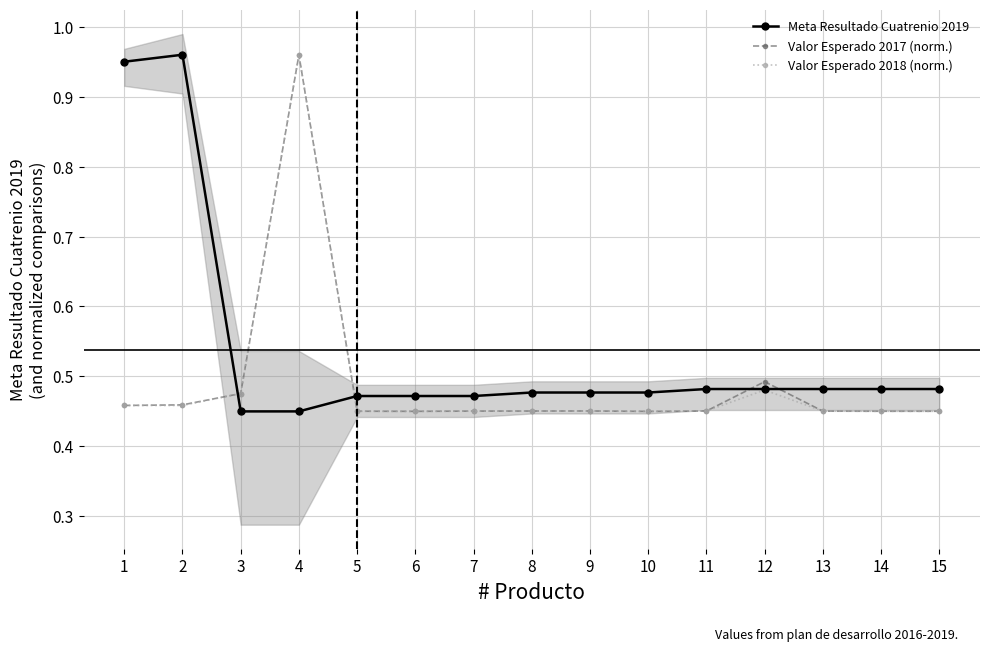

The Valor Esperado 2017 (norm.) series shows 0.2 at 15. True or false?

False